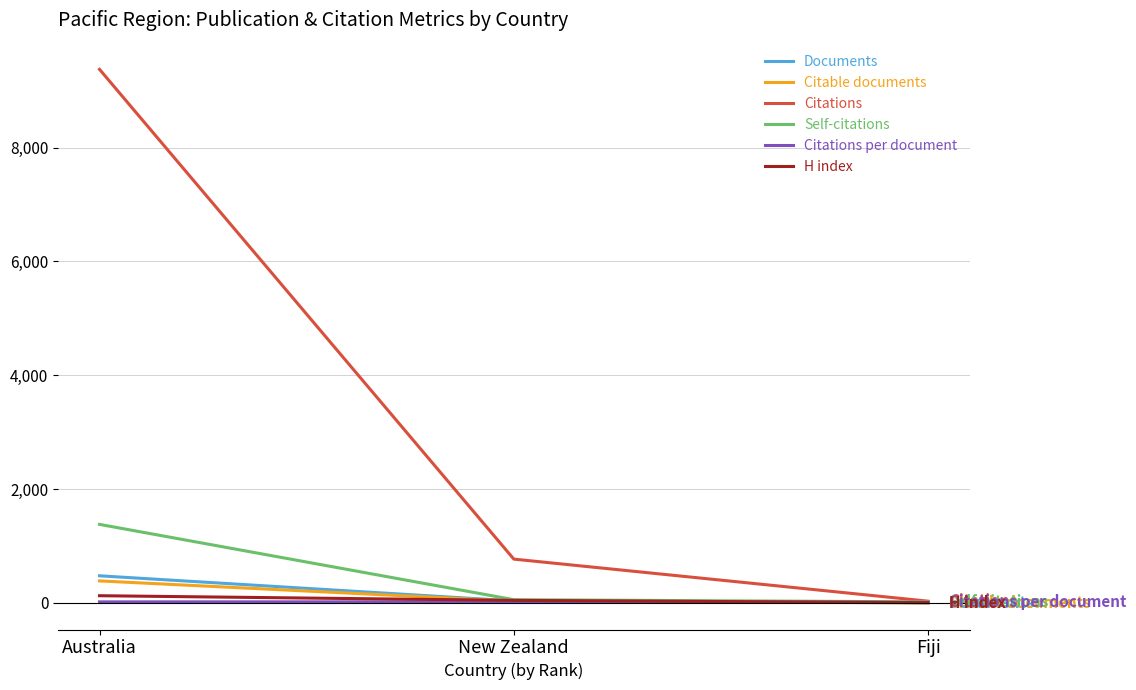

What is the total value across all series at Fiji?

74.7